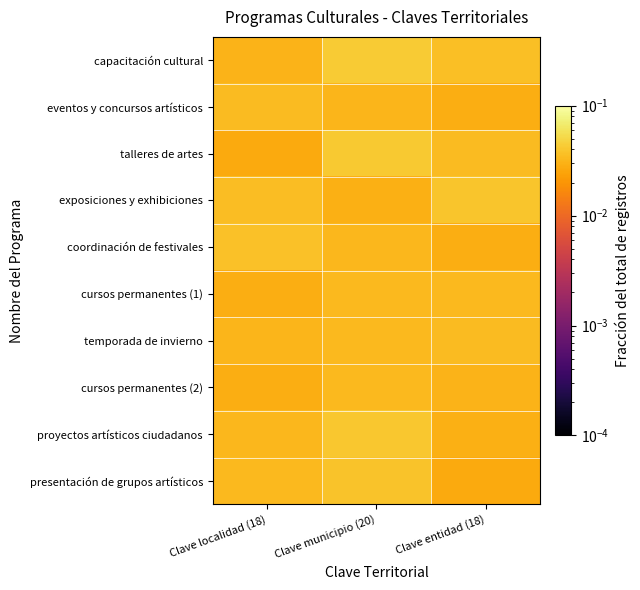

How many categories are shown in the chart?

3